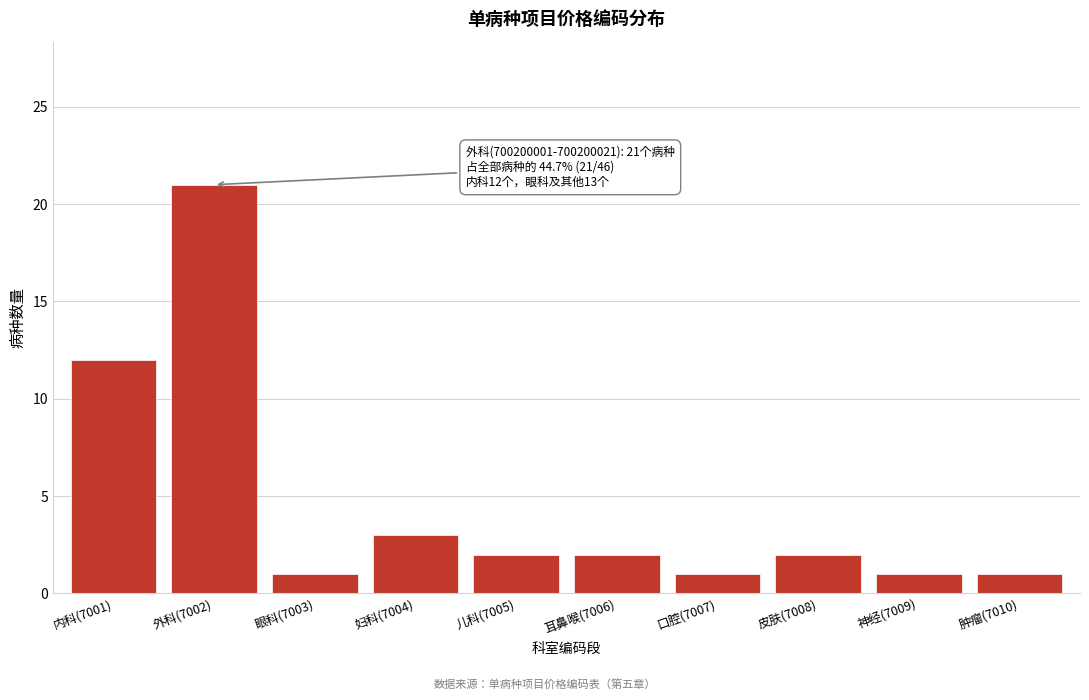

Reading left to right, transcribe all the data shown in this chart.

内科(7001)=12	外科(7002)=21	眼科(7003)=1	妇科(7004)=3	儿科(7005)=2	耳鼻喉(7006)=2	口腔(7007)=1	皮肤(7008)=2	神经(7009)=1	肿瘤(7010)=1